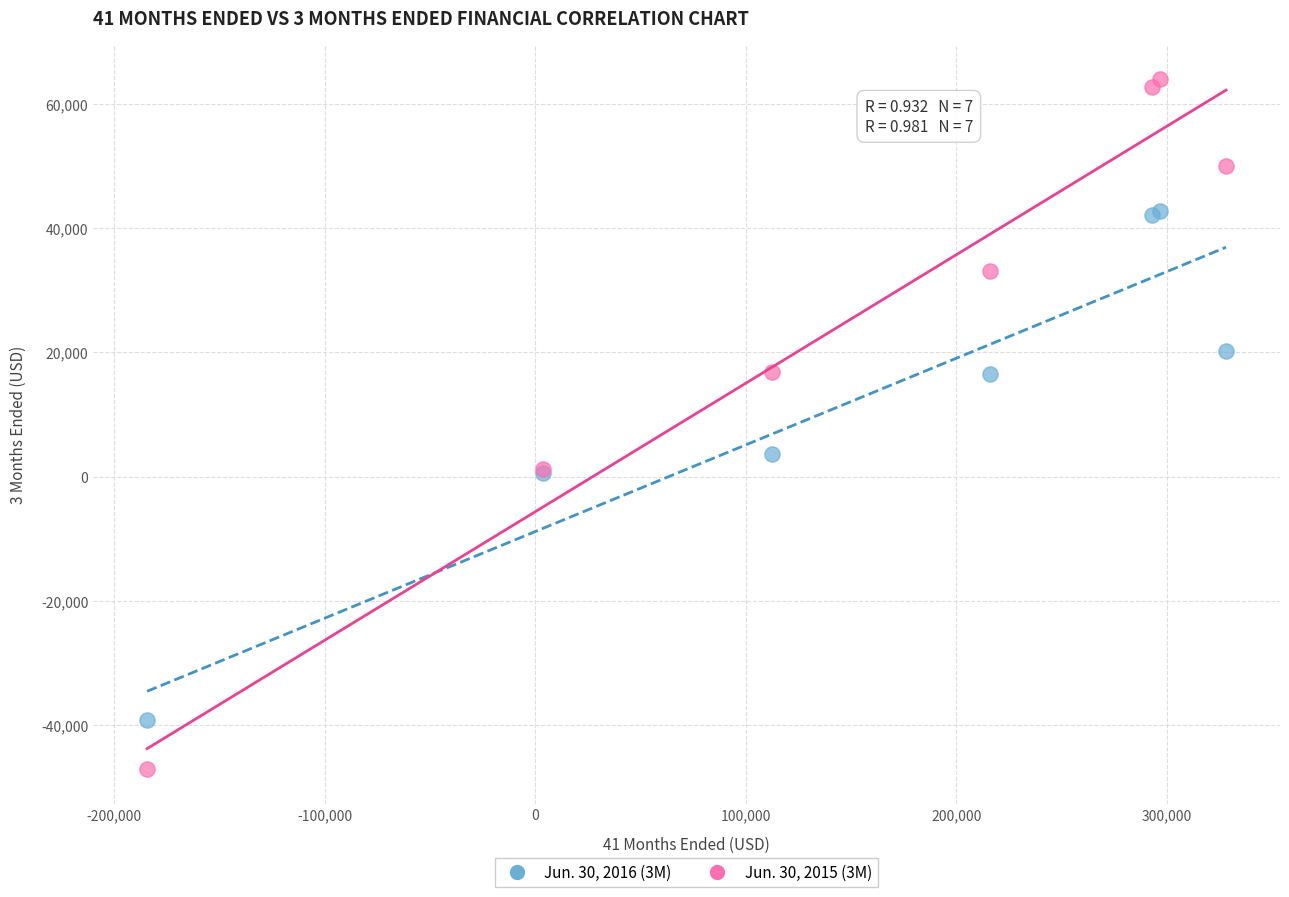

What is the X range (max minus min) for the scatter plot?

512590